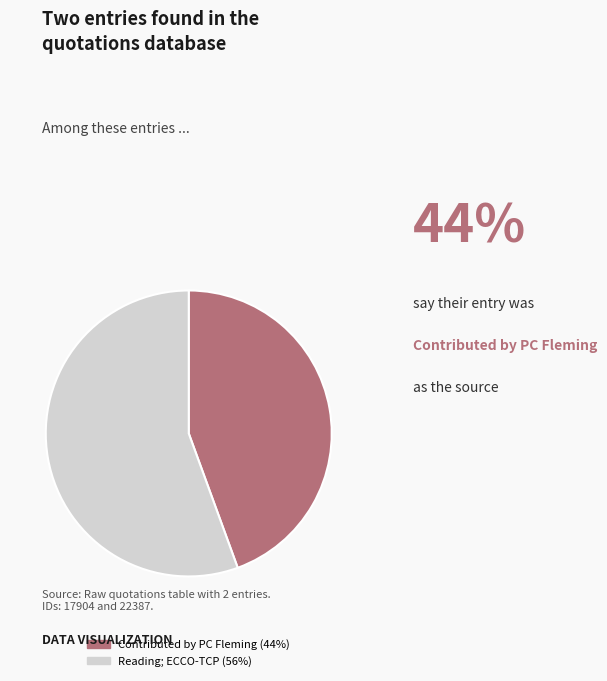

Do Contributed by PC Fleming and Reading; ECCO-TCP together represent more than half of the pie?

Yes